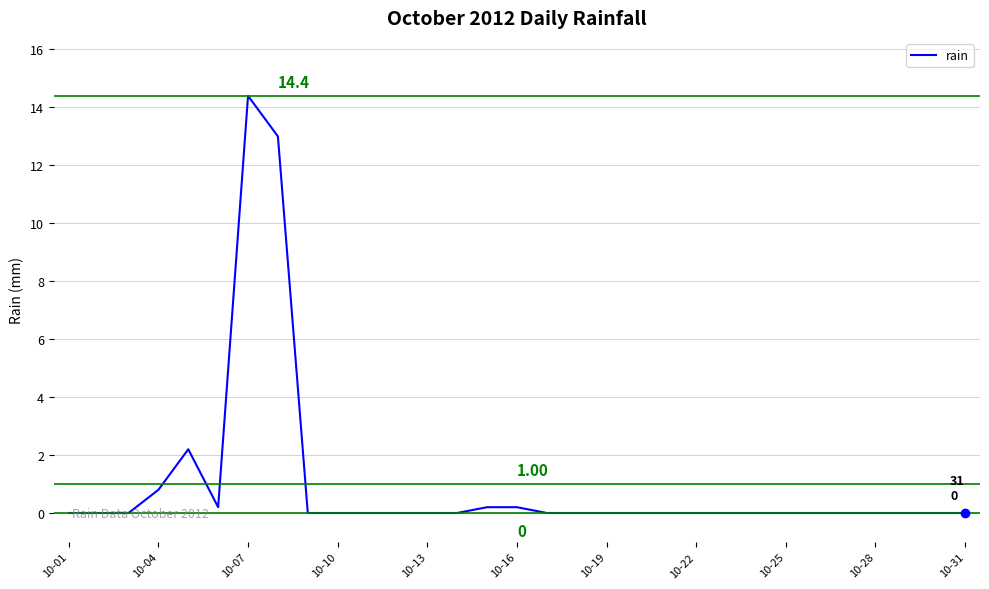

What is the difference between the second highest and second lowest values?

13.0